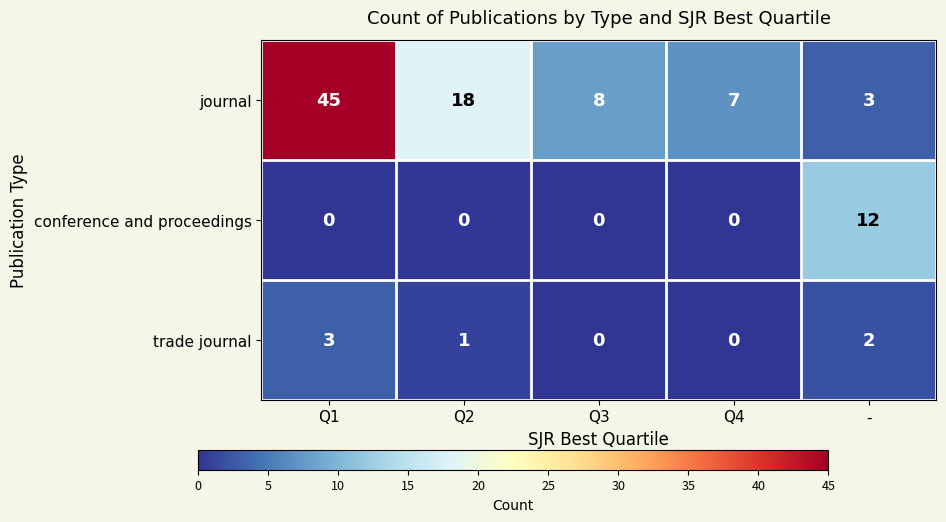

Which series has the largest range (max minus min)?

journal